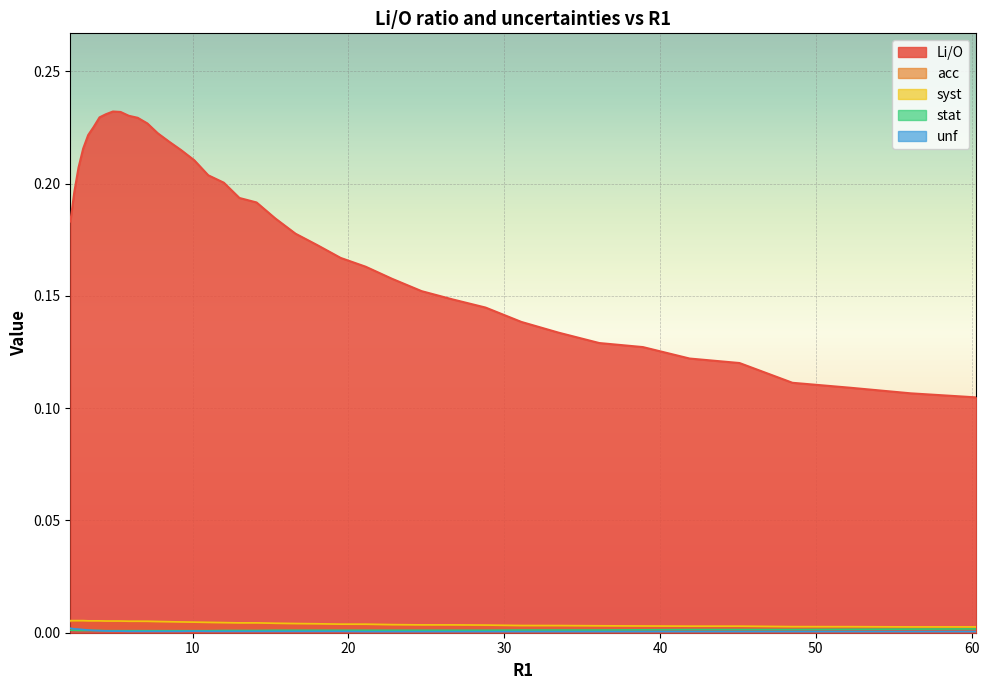

Which series has the largest total across all categories?

Li/O